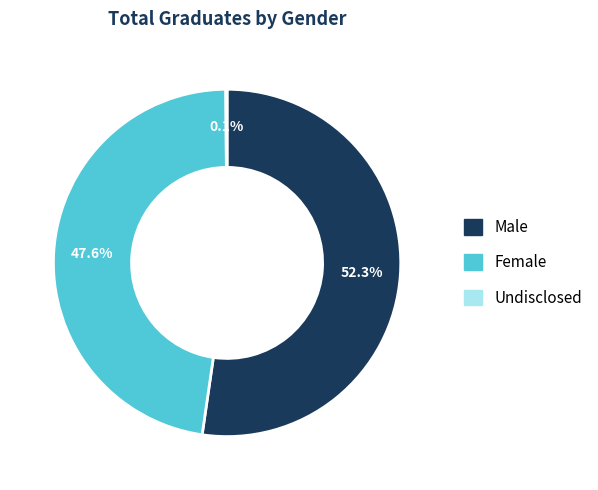

Does any single category account for the majority?

Yes